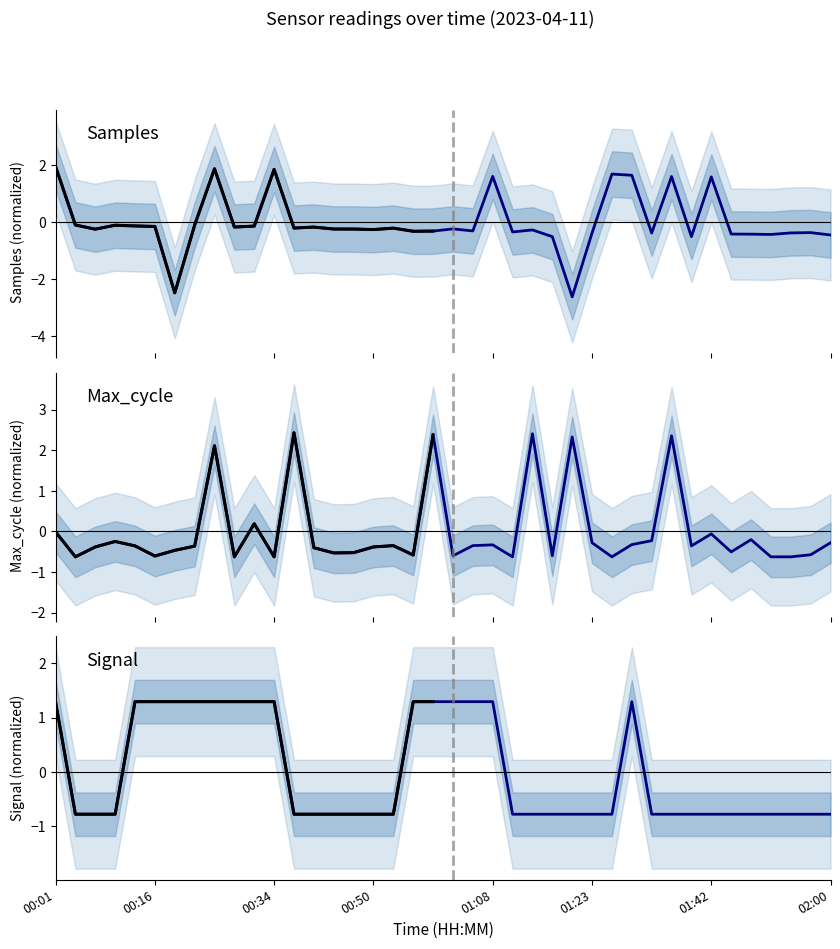

Which series has the largest total across all categories?

Signal